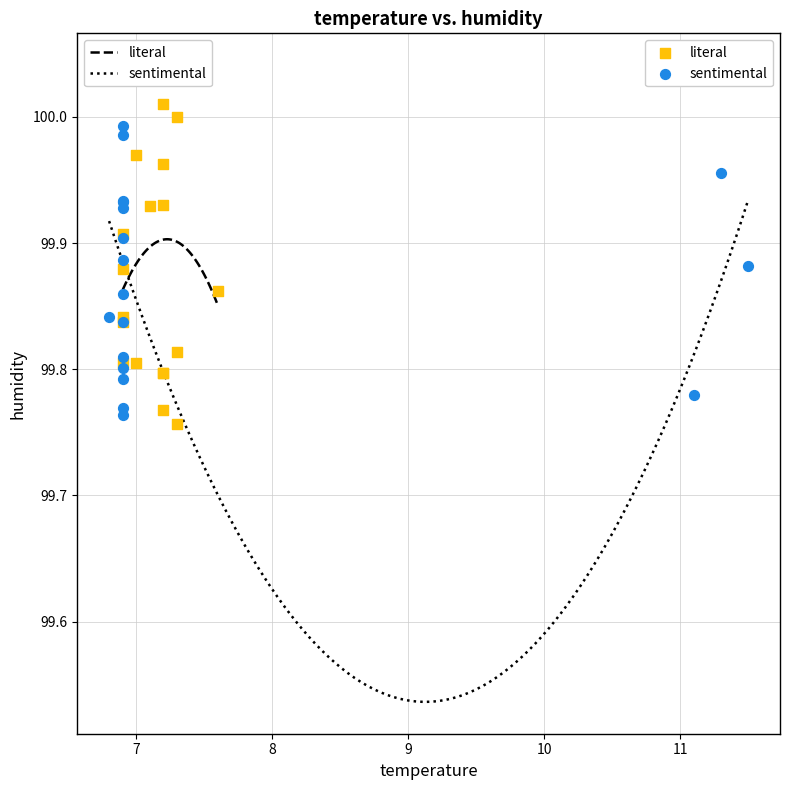

Which series has the widest spread of Y values?

literal